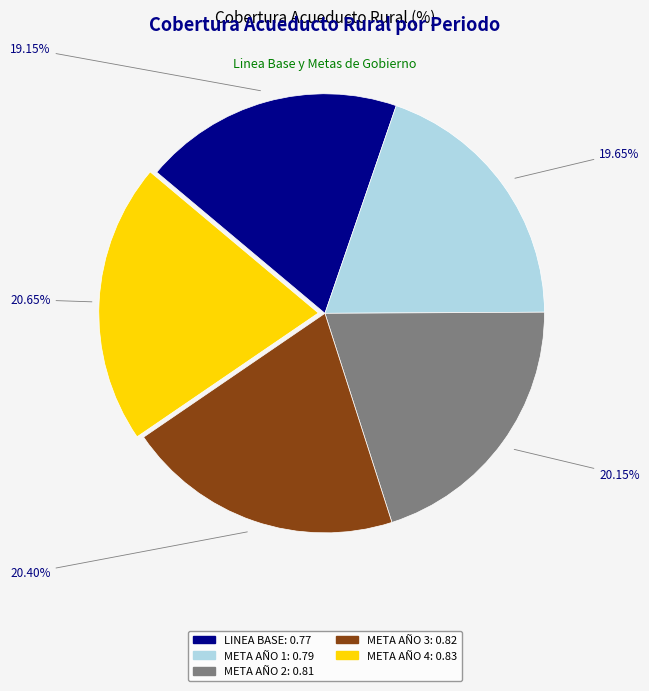

Between LINEA BASE and META AÑO 2, which is larger?

META AÑO 2